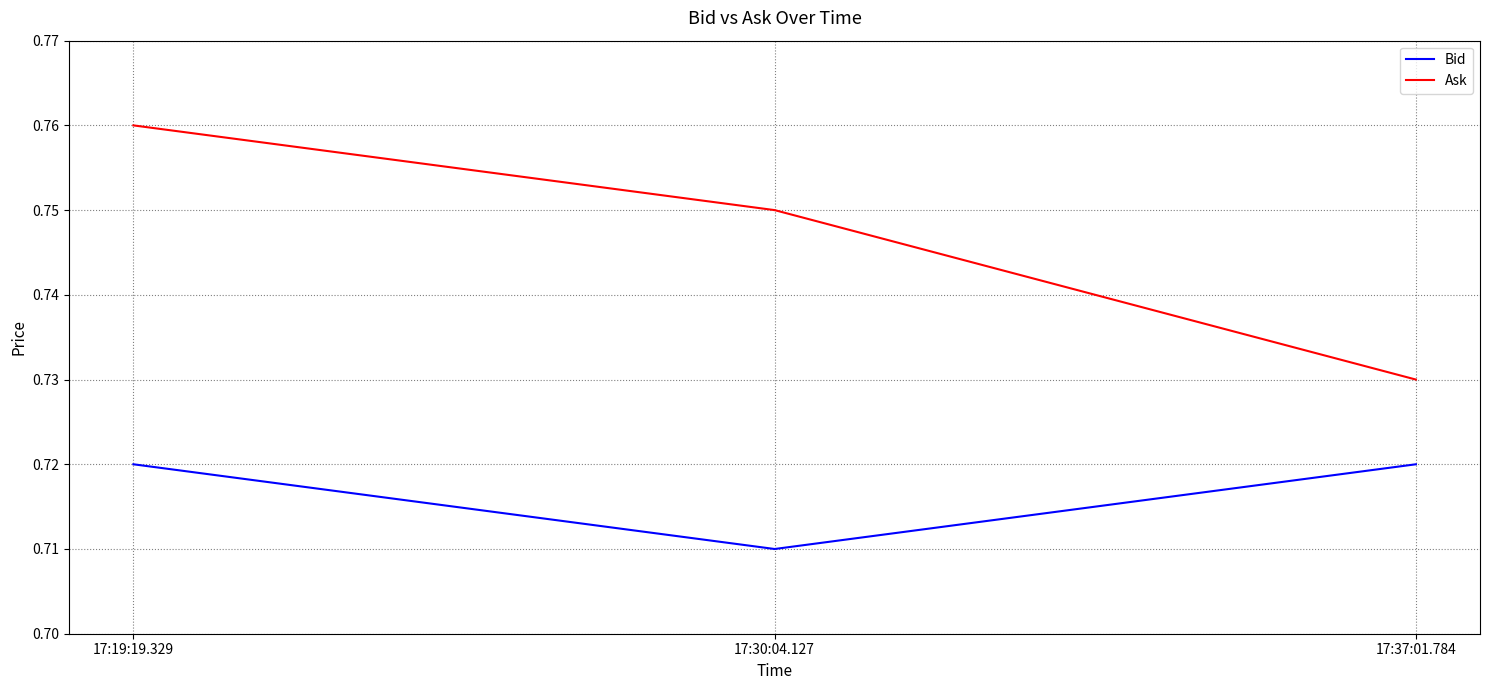

Which label corresponds to the largest value in the chart?

17:19:19.329